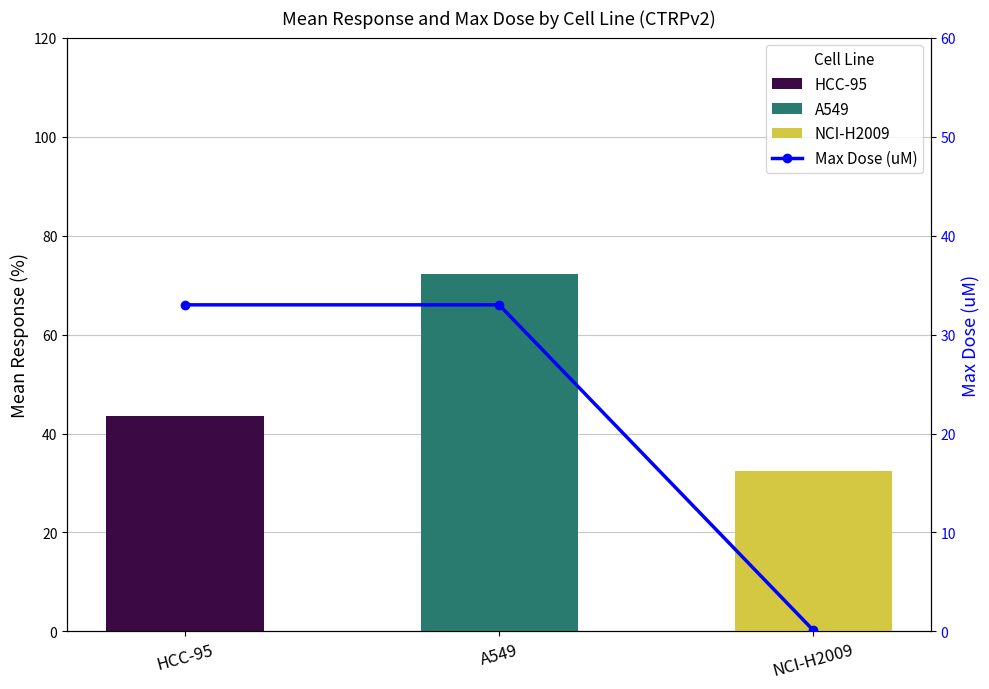

What is the difference between the maximum and minimum values?

32.9